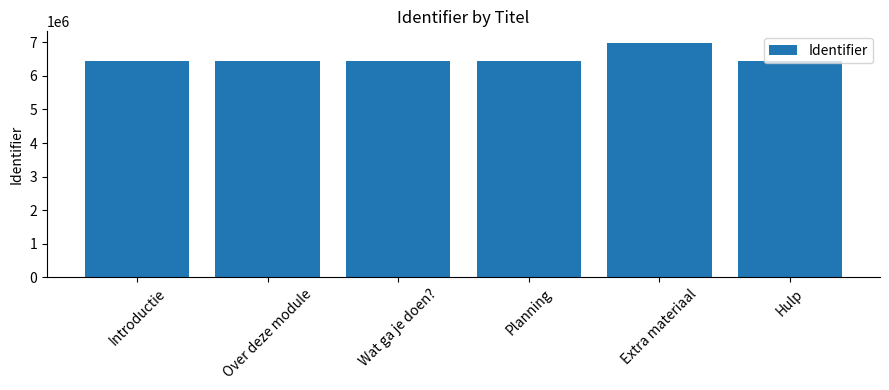

What is the label of the 4th bar from the right?

Wat ga je doen?